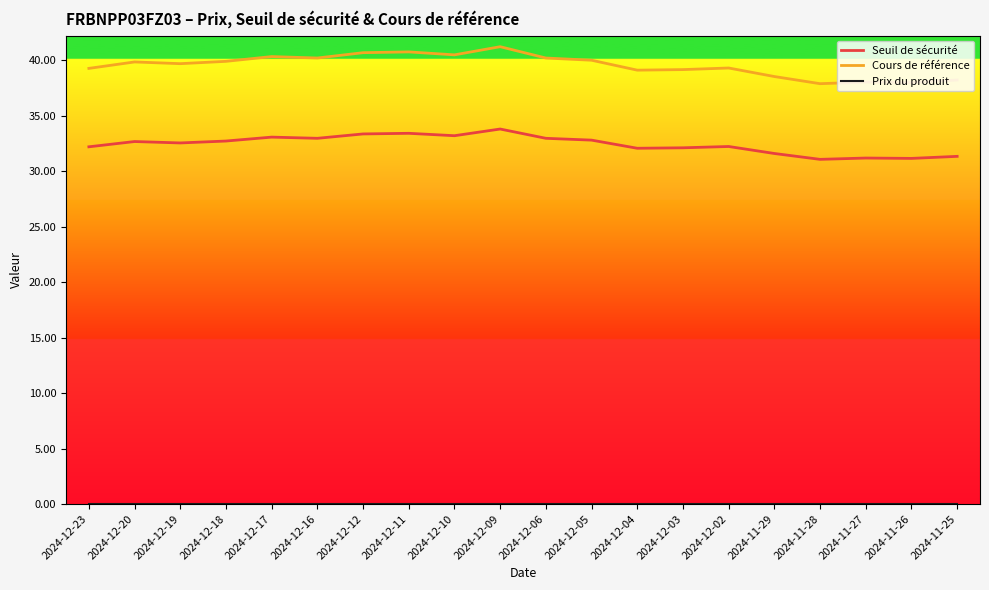

Which series has the largest range (max minus min)?

Cours de référence